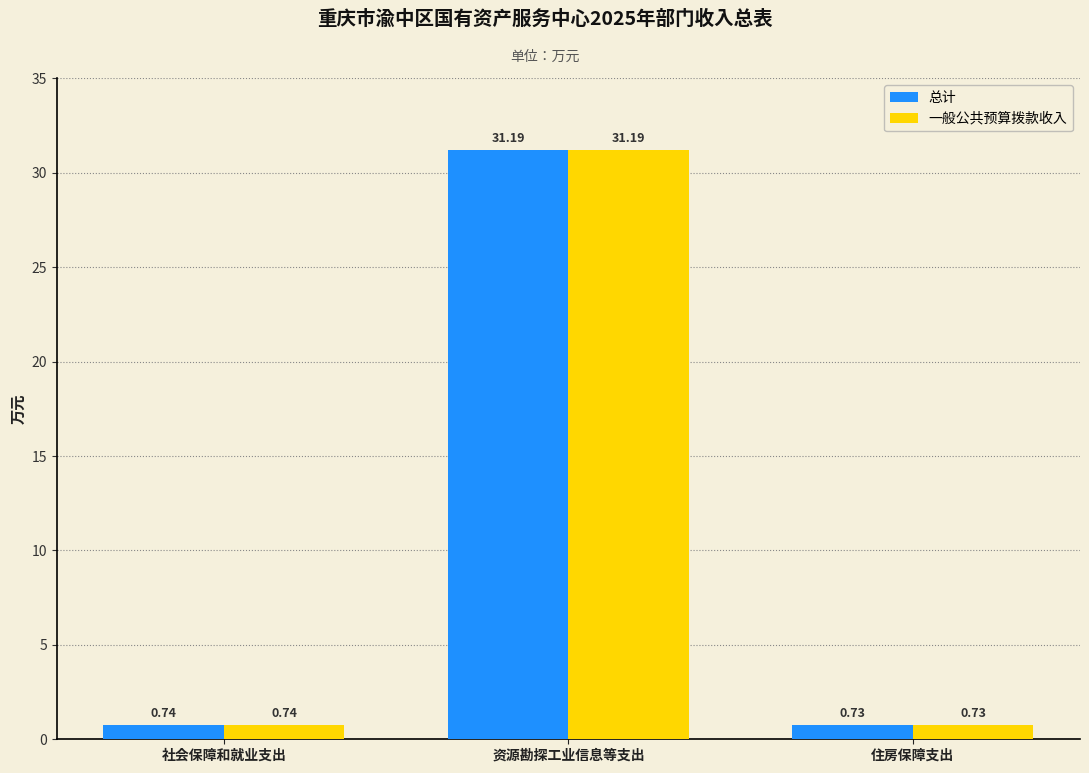

What is the total value across all series at 资源勘探工业信息等支出?

62.4